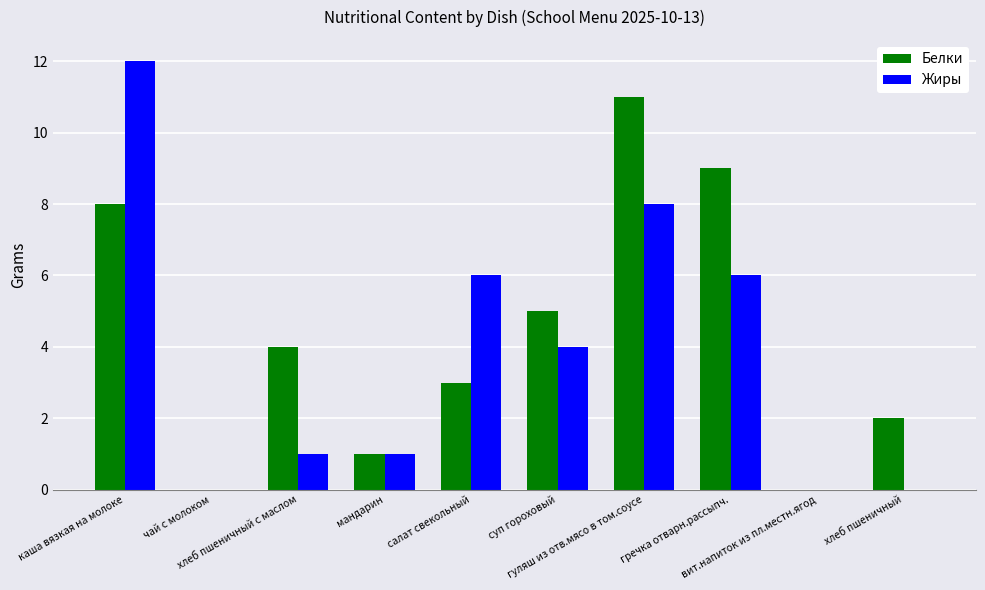

Reading right to left, what are all the values shown in this chart?

Белки: 2	0	9	11	5	3	1	4	0	8
Жиры: 0	0	6	8	4	6	1	1	0	12